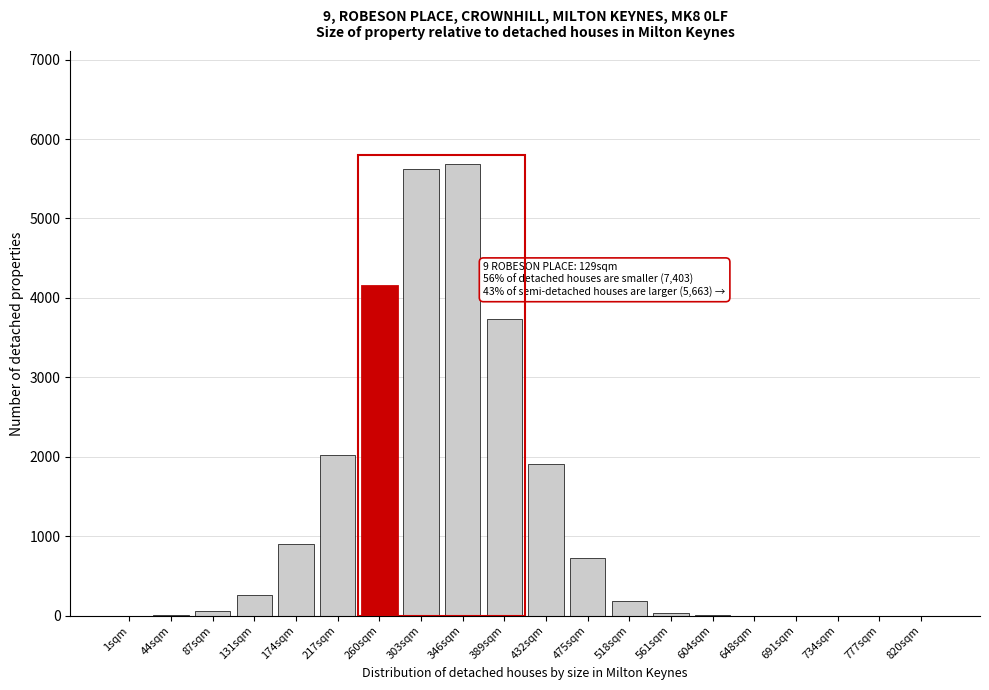

True or false: the data shows 3042 at 217sqm.

False